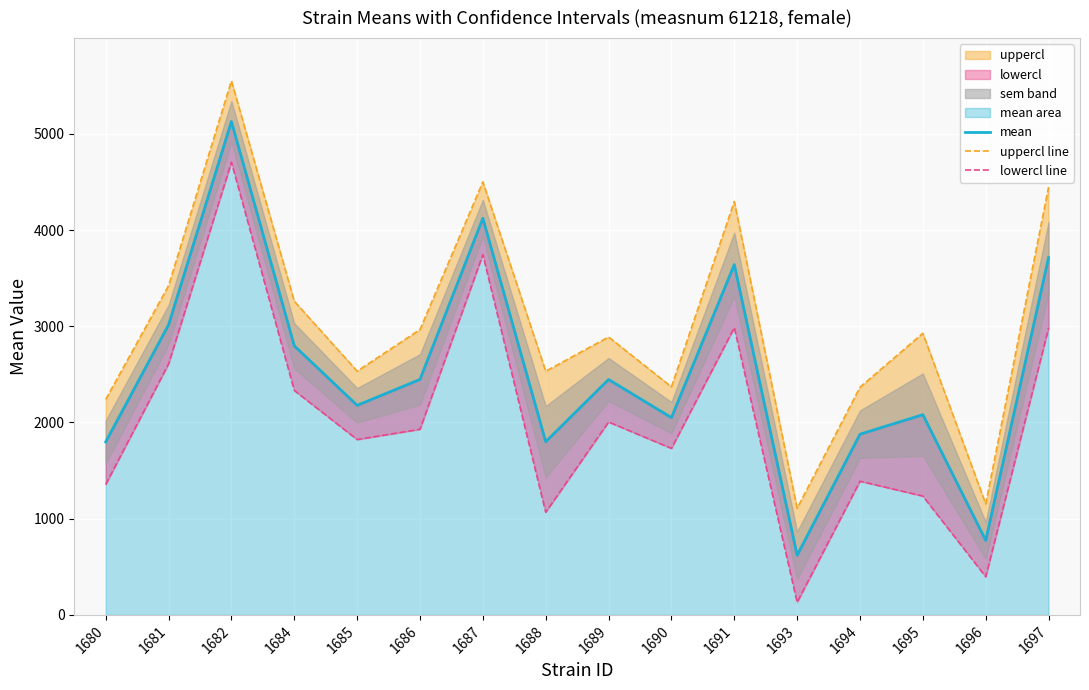

What is the value of the mean point at the 8th from the left?

1800.2